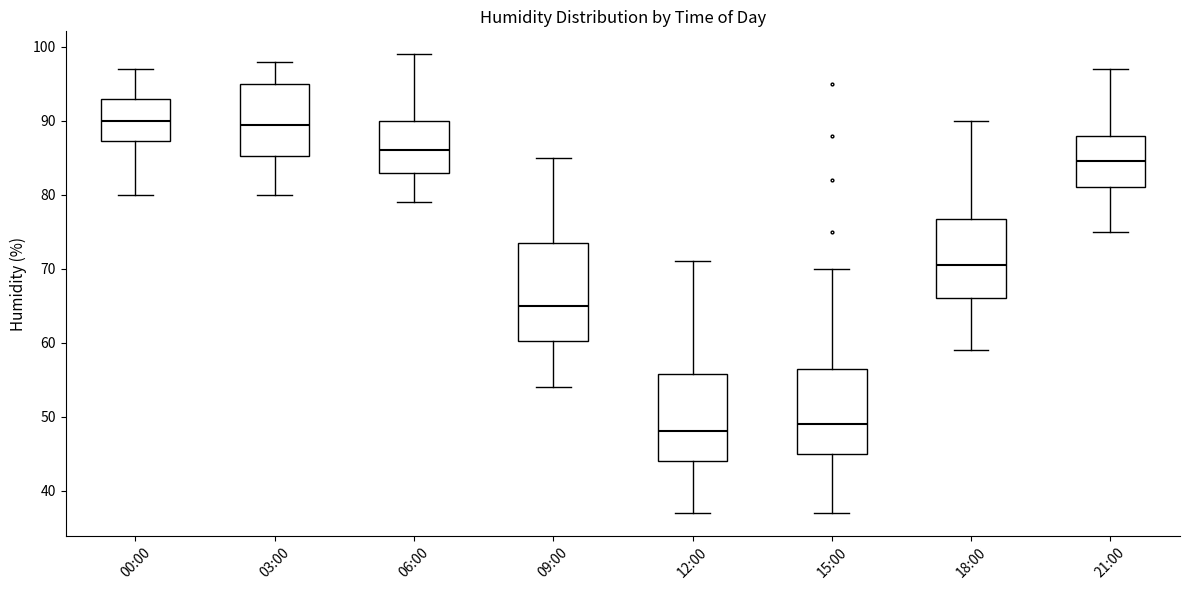

Comparing the boxes themselves (not the whiskers), which one is the tallest?

09:00